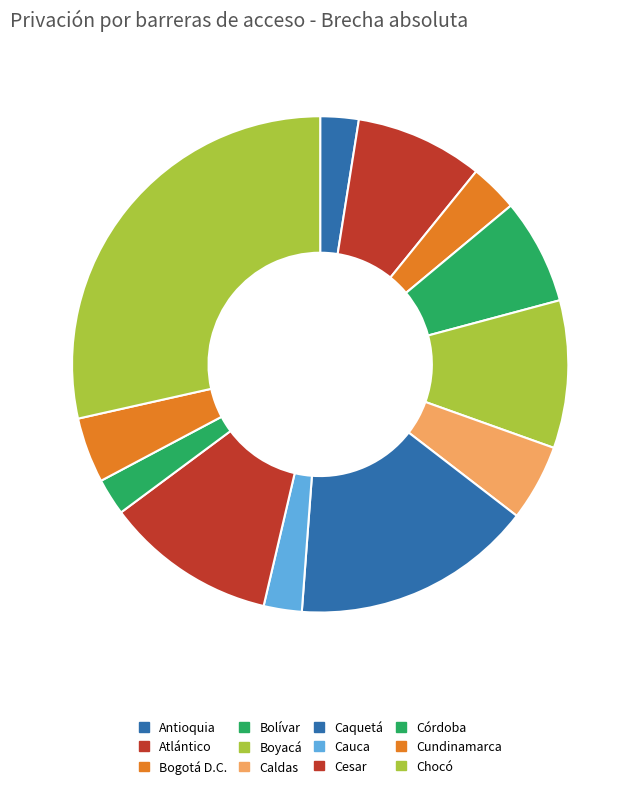

Which slice is the smallest?

Córdoba